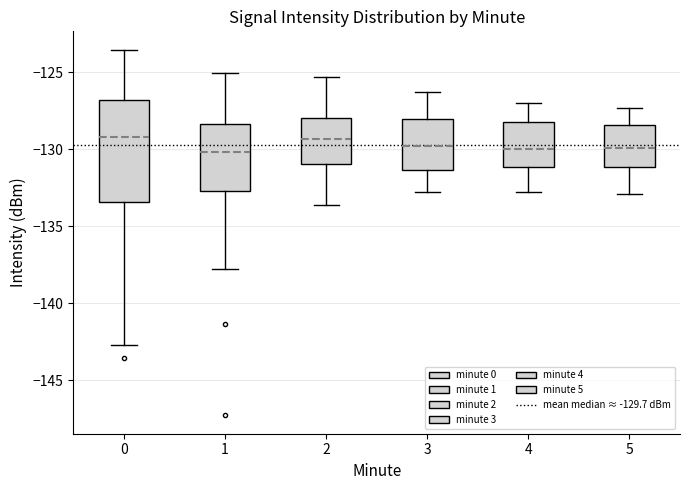

Comparing the boxes themselves (not the whiskers), which one is the tallest?

0